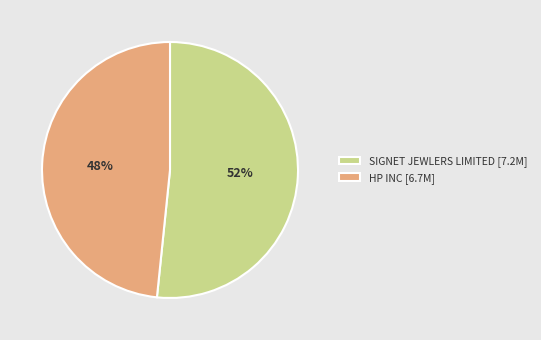

Rank the categories by value from lowest to highest.

HP INC, SIGNET JEWLERS LIMITED